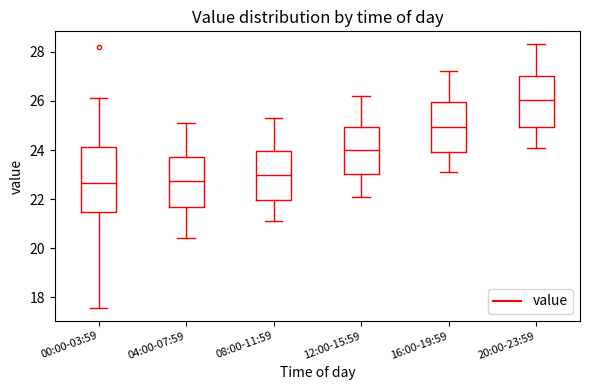

Where does the lower whisker of the box for 08:00-11:59 end on the y-axis? The values are not printed on the chart, so give them approximately, as read against the axis.

21.2